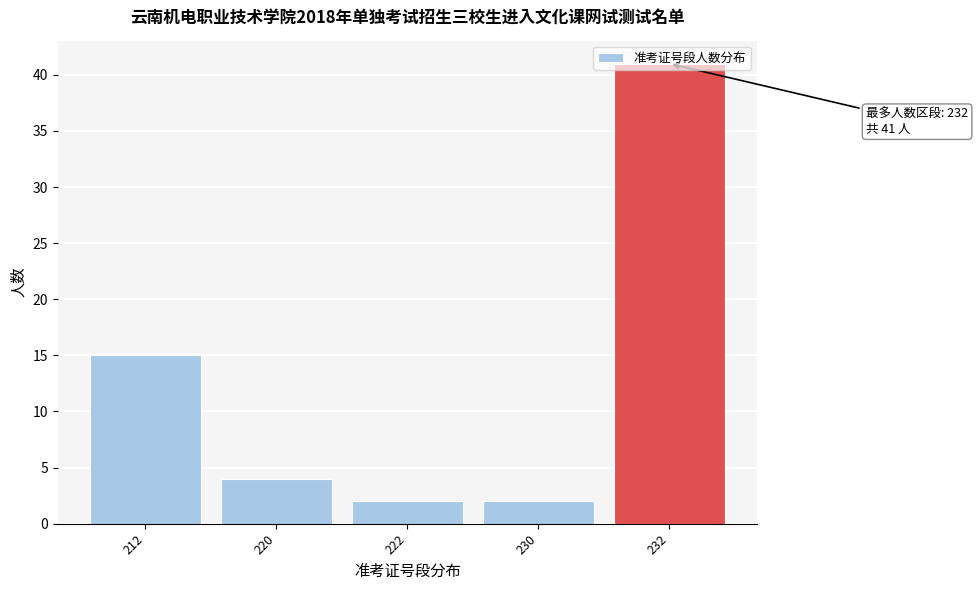

What is the approximate value at 232?

41